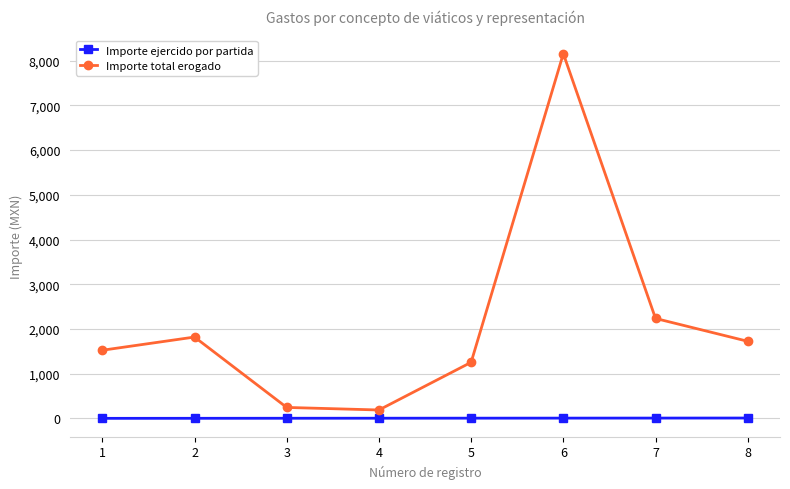

Does the chart have visible grid lines?

Yes